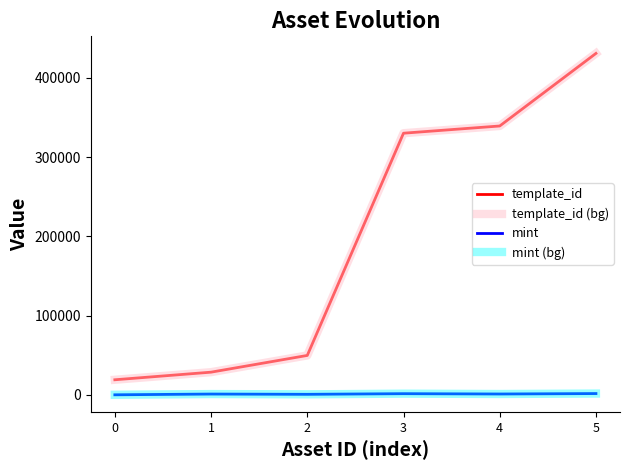

At which label does template_id (bg) first exceed 330131?

4